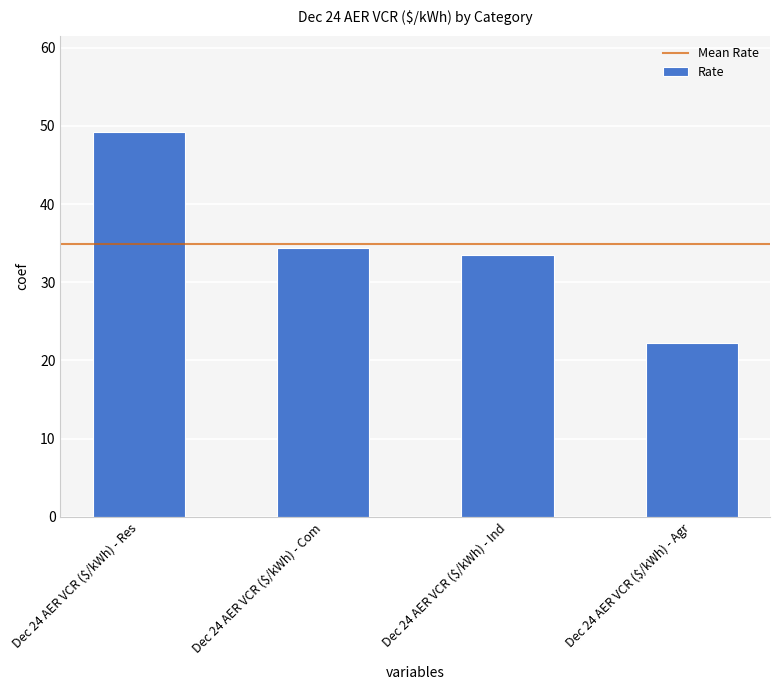

At which label does the data first exceed 34?

Dec 24 AER VCR ($/kWh) - Res